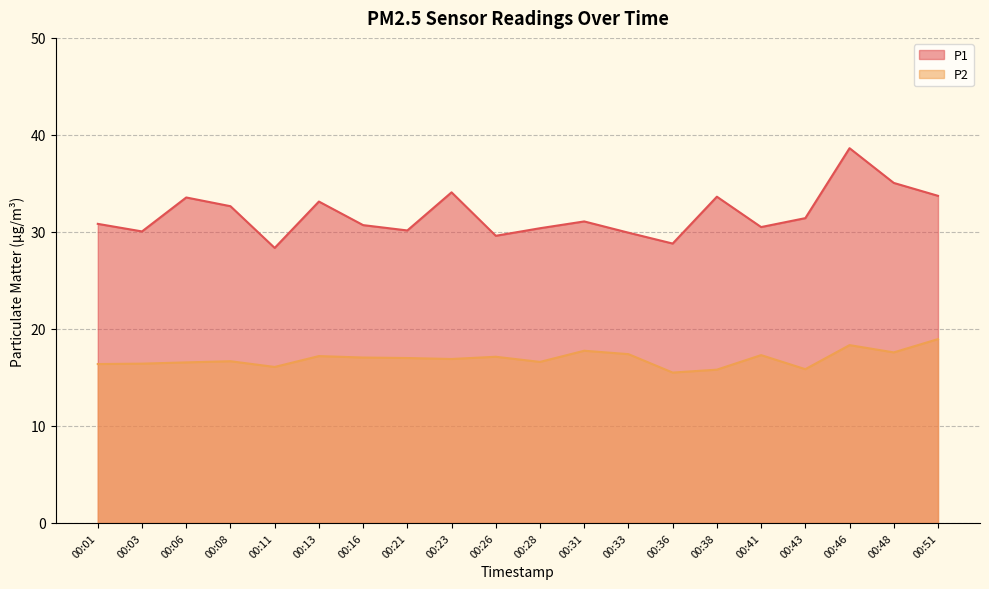

What is the spread (max minus min) of values at 00:01?

14.4